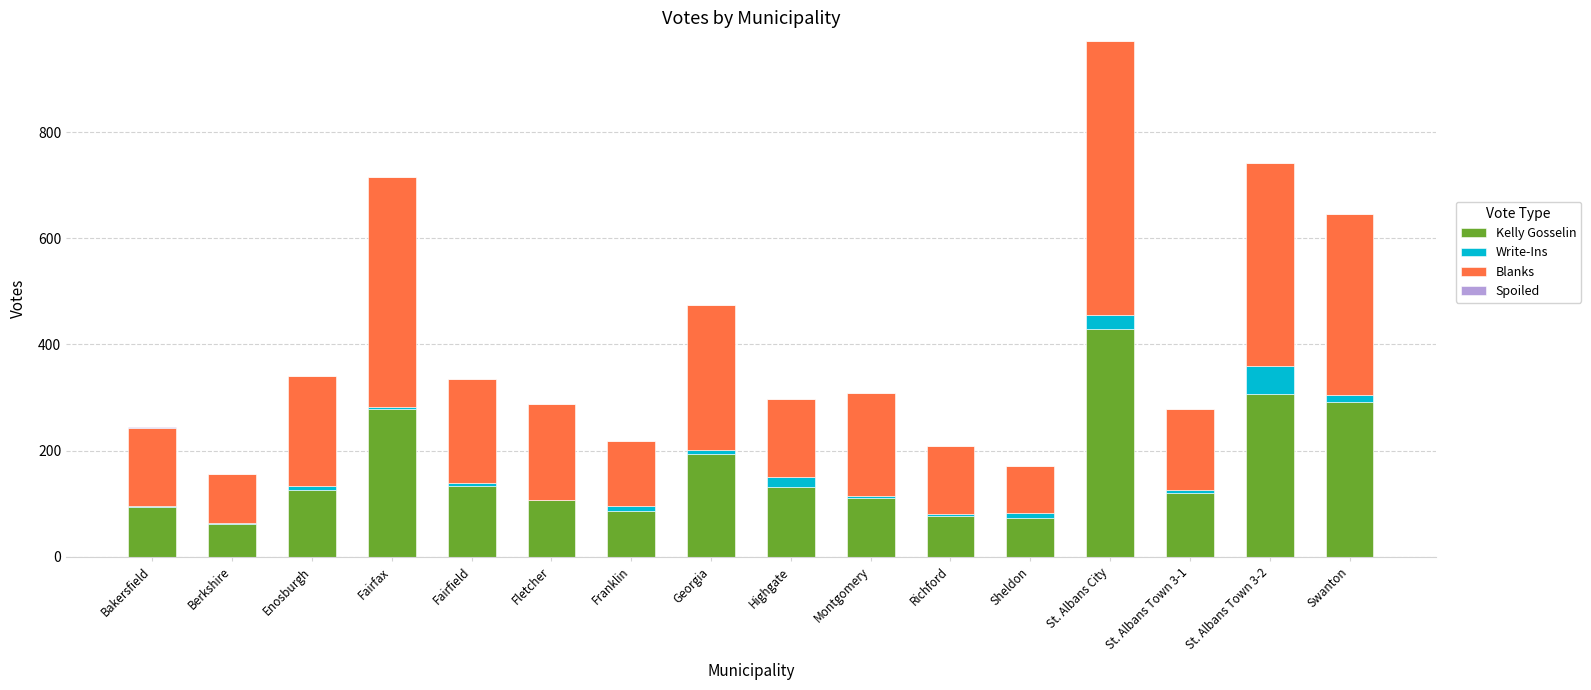

Are the bars horizontal?

No